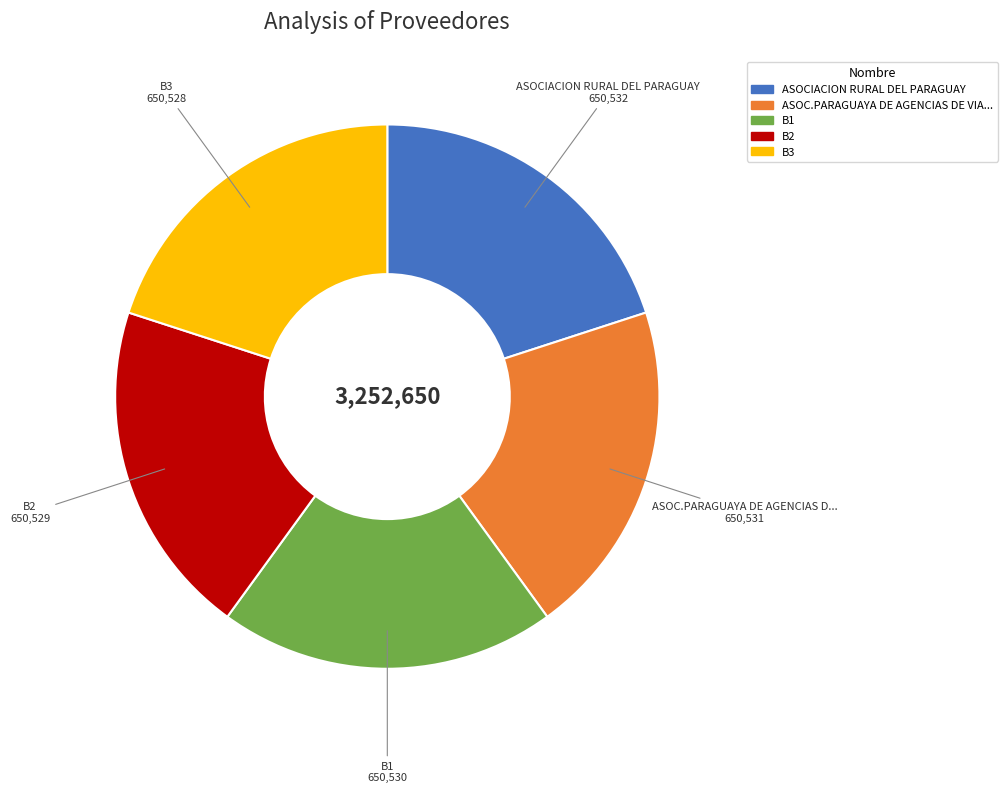

Does any single category account for the majority?

No